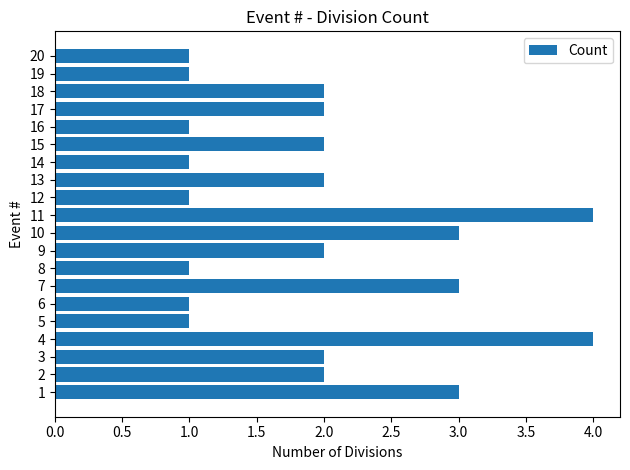

The chart shows a value of 1 at 20. True or false?

True